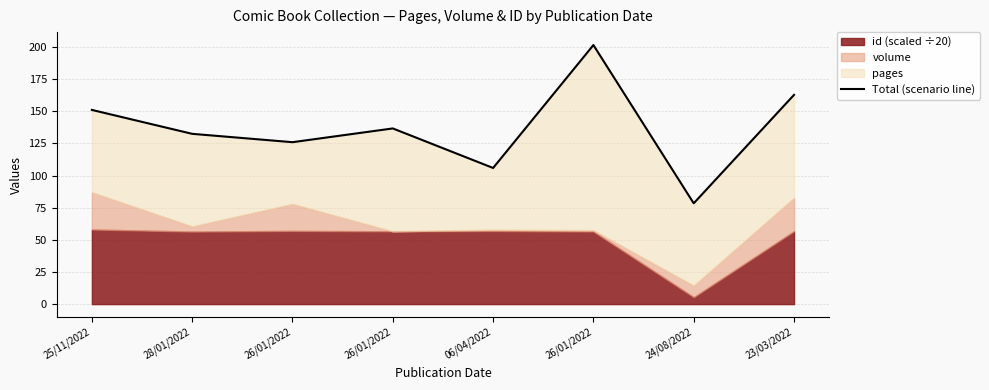

What is the change in value from 06/04/2022 to 26/01/2022?

+95.6